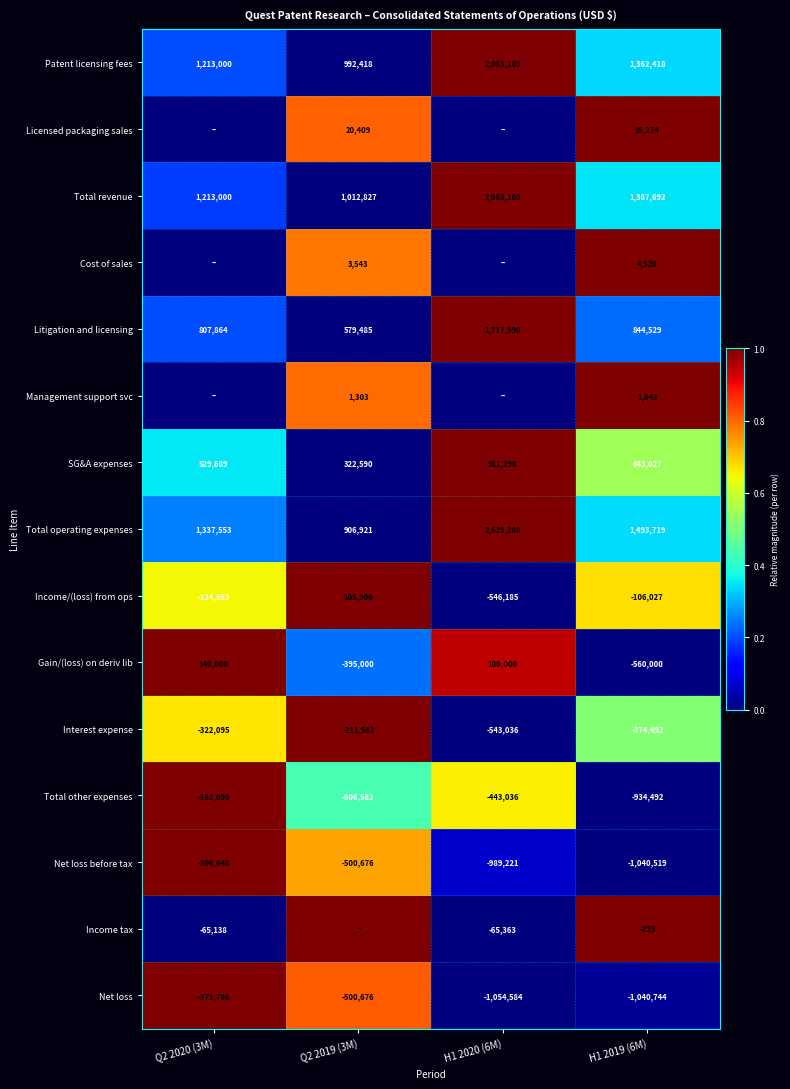

Rank the series at H1 2019 (6M) from lowest to highest value.

Net loss, Net loss before tax, Total other expenses, Gain/(loss) on deriv lib, Interest expense, Income/(loss) from ops, Income tax, Management support svc, Cost of sales, Licensed packaging sales, SG&A expenses, Litigation and licensing, Patent licensing fees, Total revenue, Total operating expenses